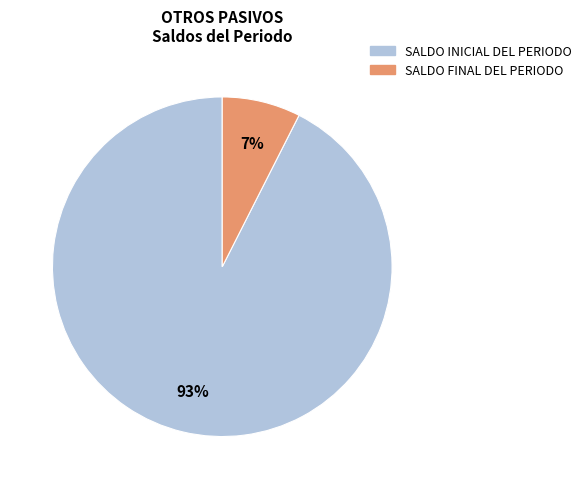

Rank the categories by value from lowest to highest.

SALDO FINAL DEL PERIODO, SALDO INICIAL DEL PERIODO